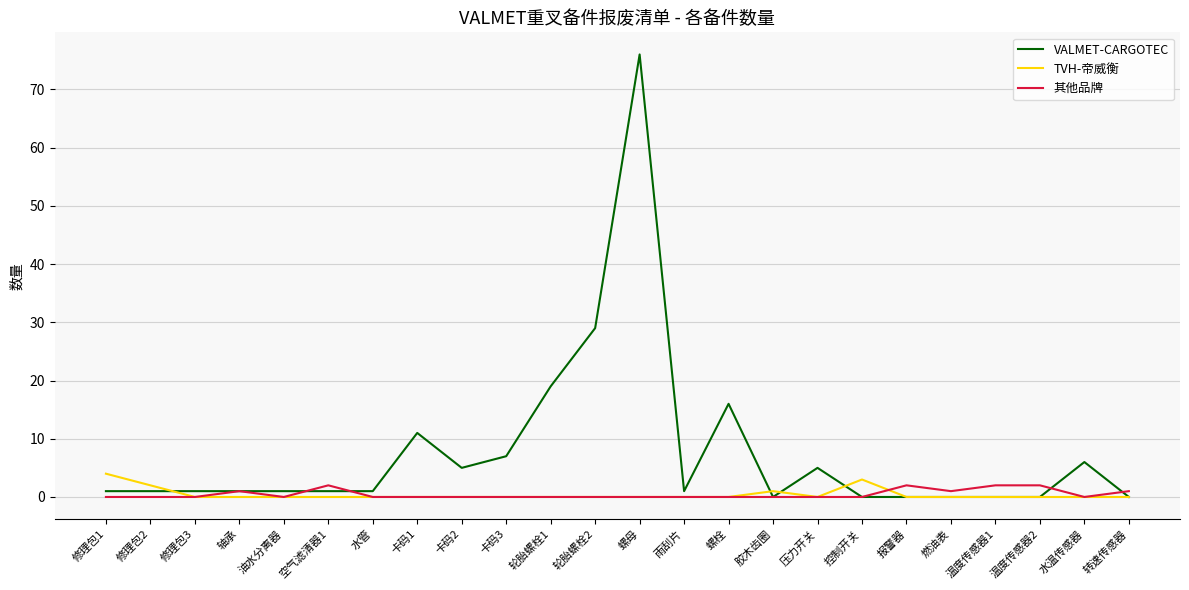

Rank the series by their maximum value, from highest to lowest.

VALMET-CARGOTEC, TVH-帝威衡, 其他品牌